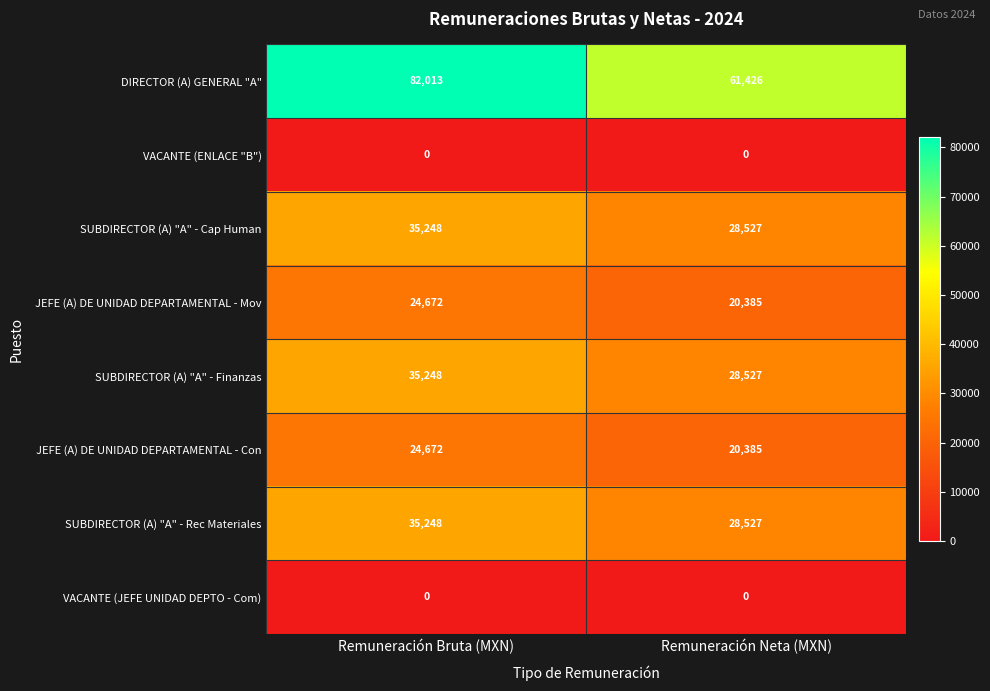

What is the highest value of the DIRECTOR (A) GENERAL "A" series?

82013